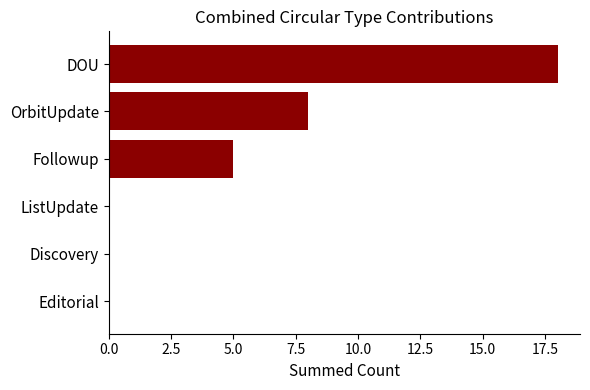

What is the sum of all values?

31